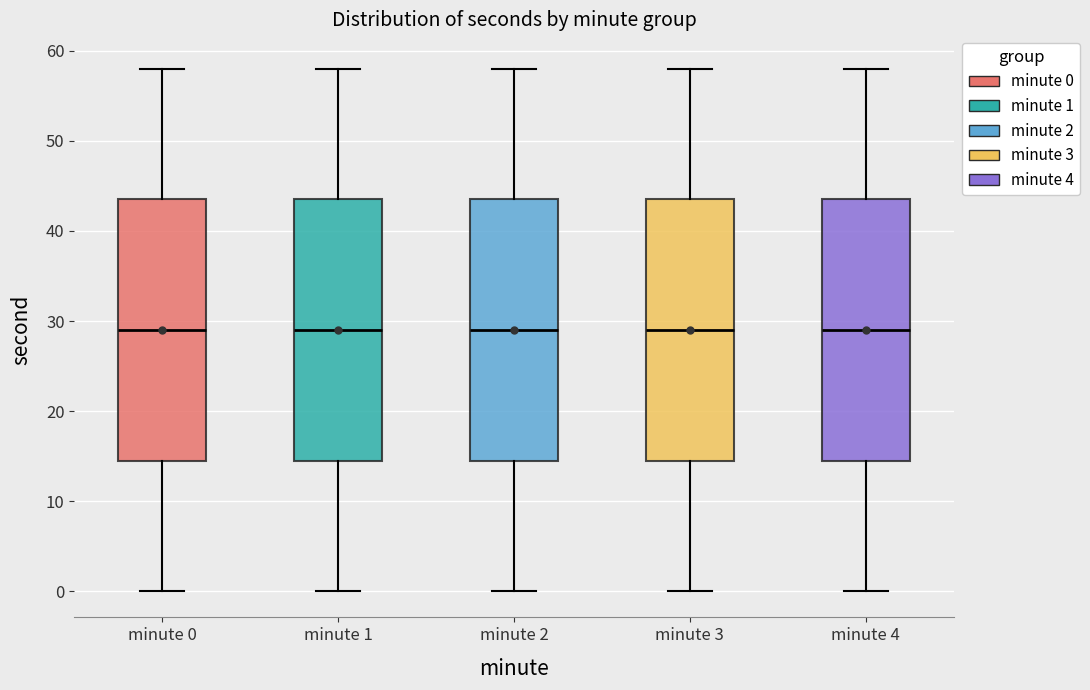

Where is the upper edge of the box for minute 3 on the y-axis? The values are not printed on the chart, so give them approximately, as read against the axis.

44